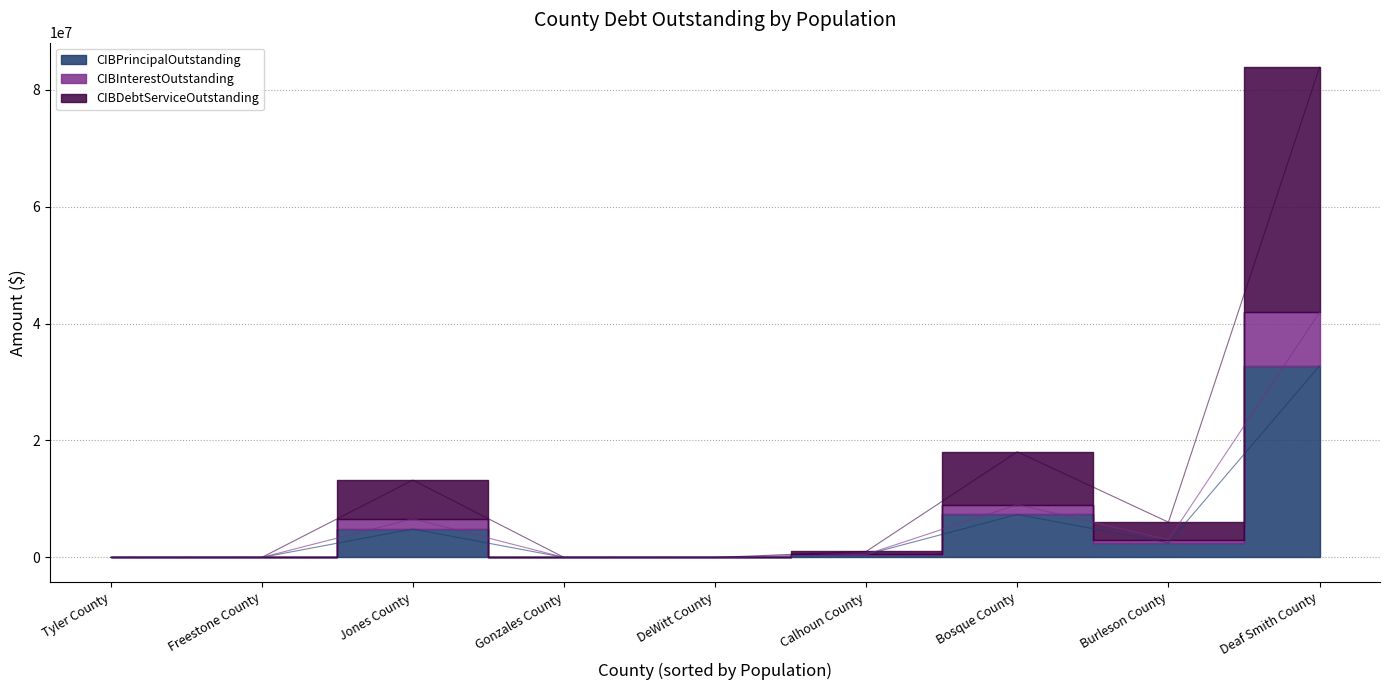

How many values in the CIBPrincipalOutstanding series exceed 495000?

4